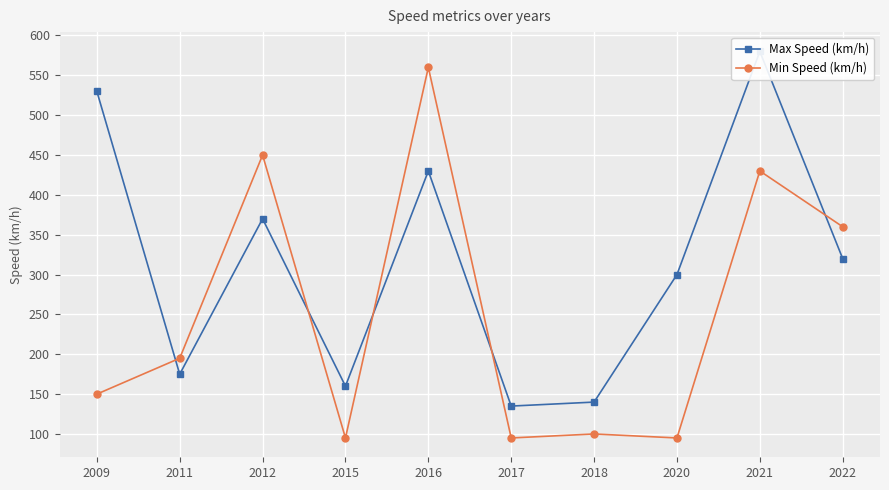

Which series has the largest total across all categories?

Max Speed (km/h)